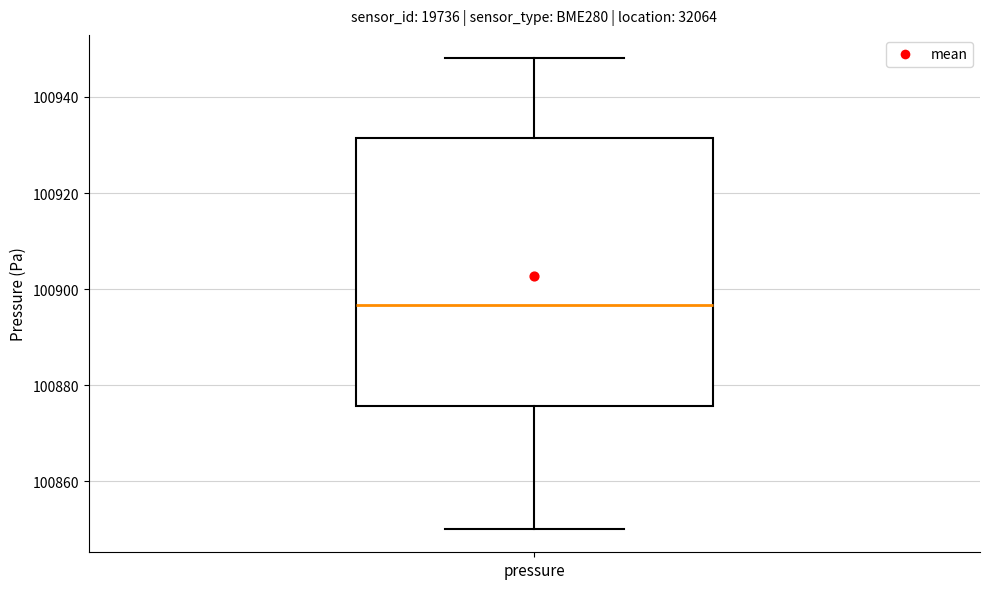

Read this box plot against the y-axis: the position of the median line, the range covered by the box, and the ends of both whiskers. The values are not printed on the chart, so give them approximately, as read against the axis.

median 100896, box 100876 to 100932, whiskers 100850 to 100948